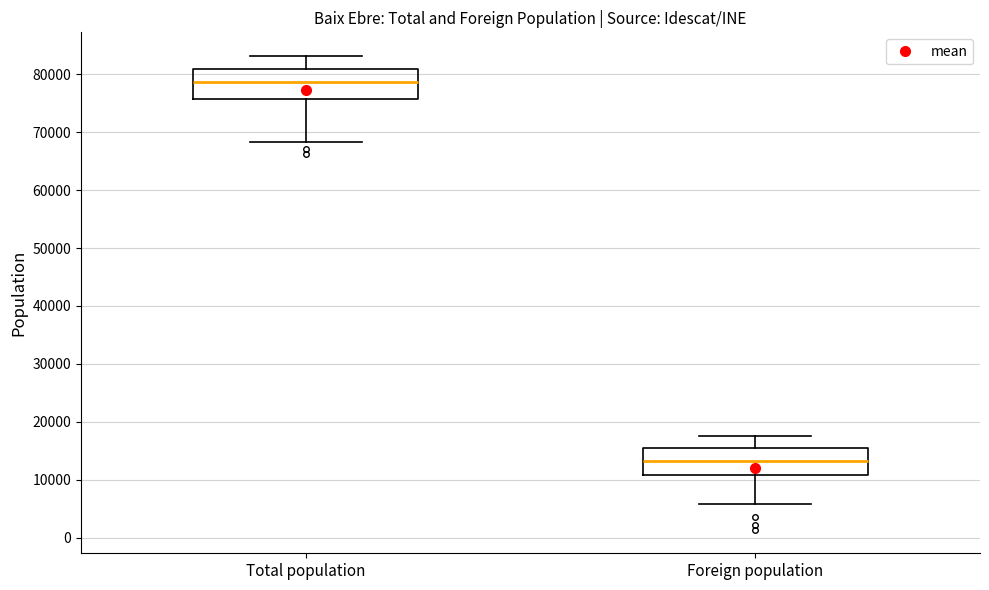

Reading left to right, read every box against the y-axis: the position of its median line, the range the box covers, and the ends of its whiskers. The values are not printed on the chart, so give them approximately, as read against the axis.

Total population: median 79000, box 76000 to 81000, whiskers 68000 to 83000
Foreign population: median 13000, box 11000 to 15000, whiskers 6000 to 18000